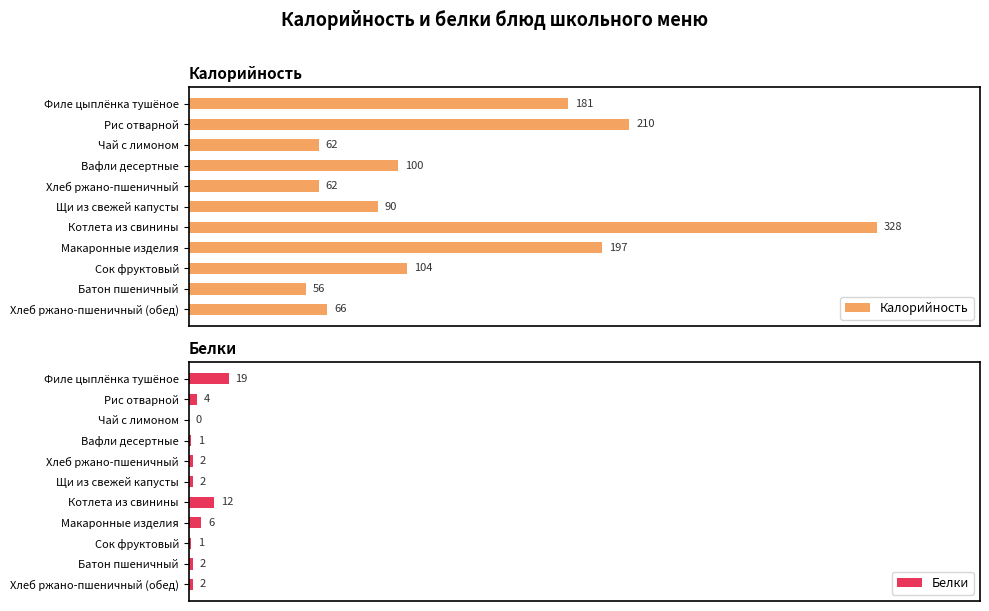

What is the average value of the Белки series?

5